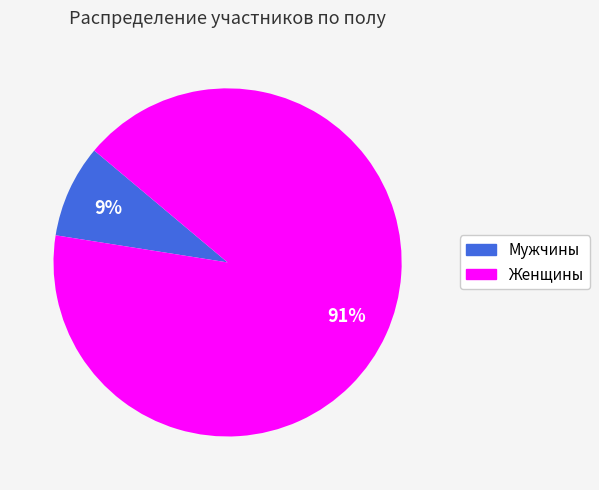

Is there any slice that represents more than half of the pie?

Yes